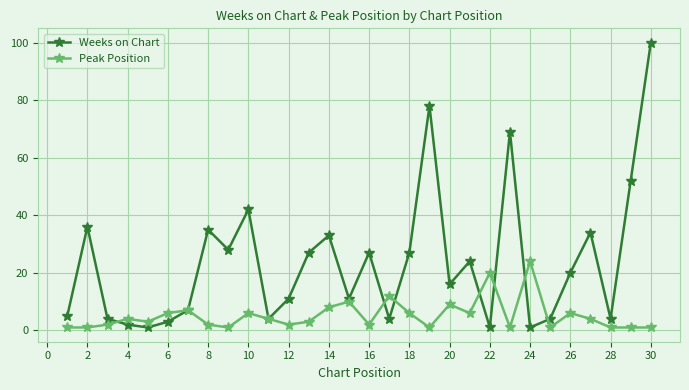

In Peak Position, how many points are higher than both neighbors (excluding endpoints)?

9